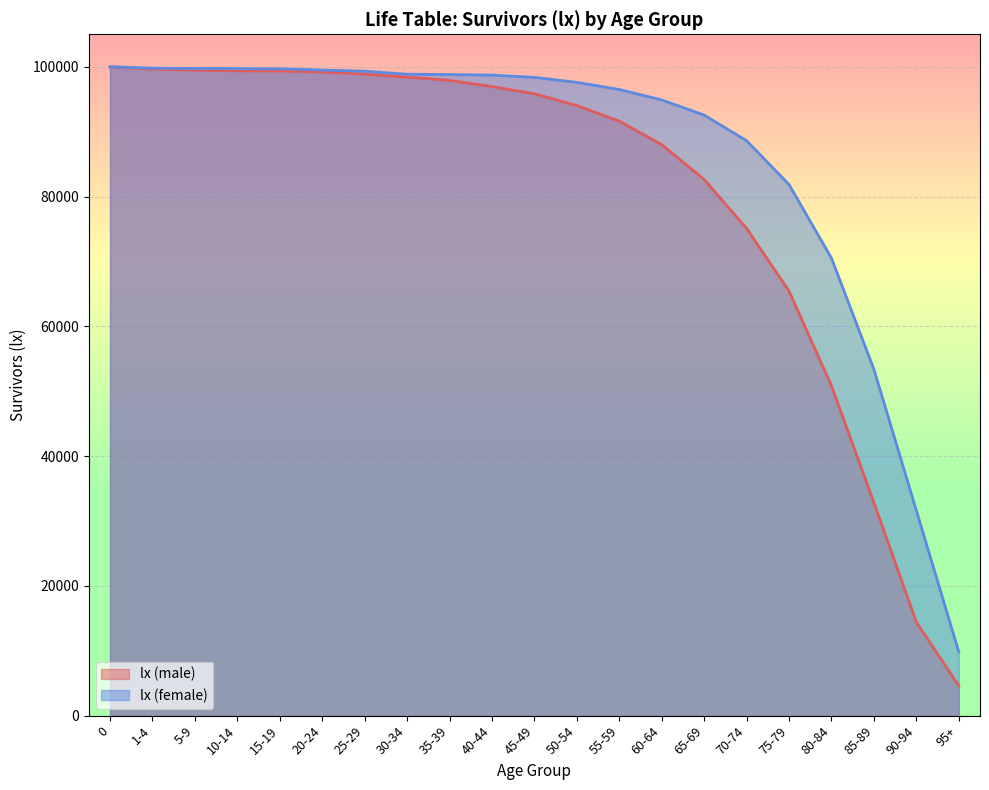

List the labels in order of lx (male) value, smallest first.

95+, 90-94, 85-89, 80-84, 75-79, 70-74, 65-69, 60-64, 55-59, 50-54, 45-49, 40-44, 35-39, 30-34, 25-29, 20-24, 15-19, 10-14, 5-9, 1-4, 0